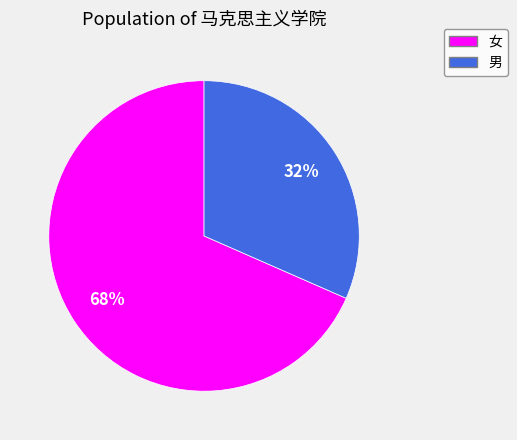

Which has a higher value, 女 or 男?

女